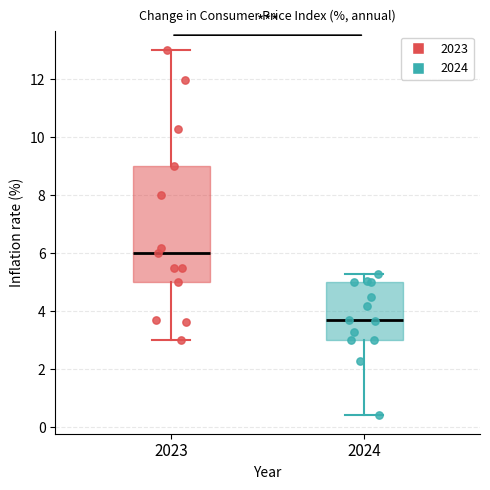

Reading left to right, transcribe this box plot: for each box, give where its median line is, the range the box spans, and where its two whiskers end, as read against the y-axis. The values are not printed on the chart, so give them approximately, as read against the axis.

2023: median 6.0, box 5.0 to 9.0, whiskers 3.0 to 13.0
2024: median 3.8, box 3.0 to 5.0, whiskers 0.4 to 5.4